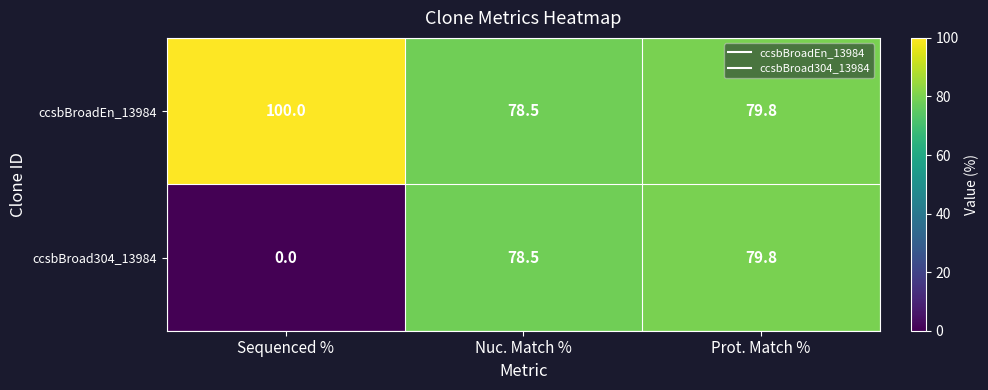

What is the total value across all series at Nuc. Match %?

157.0